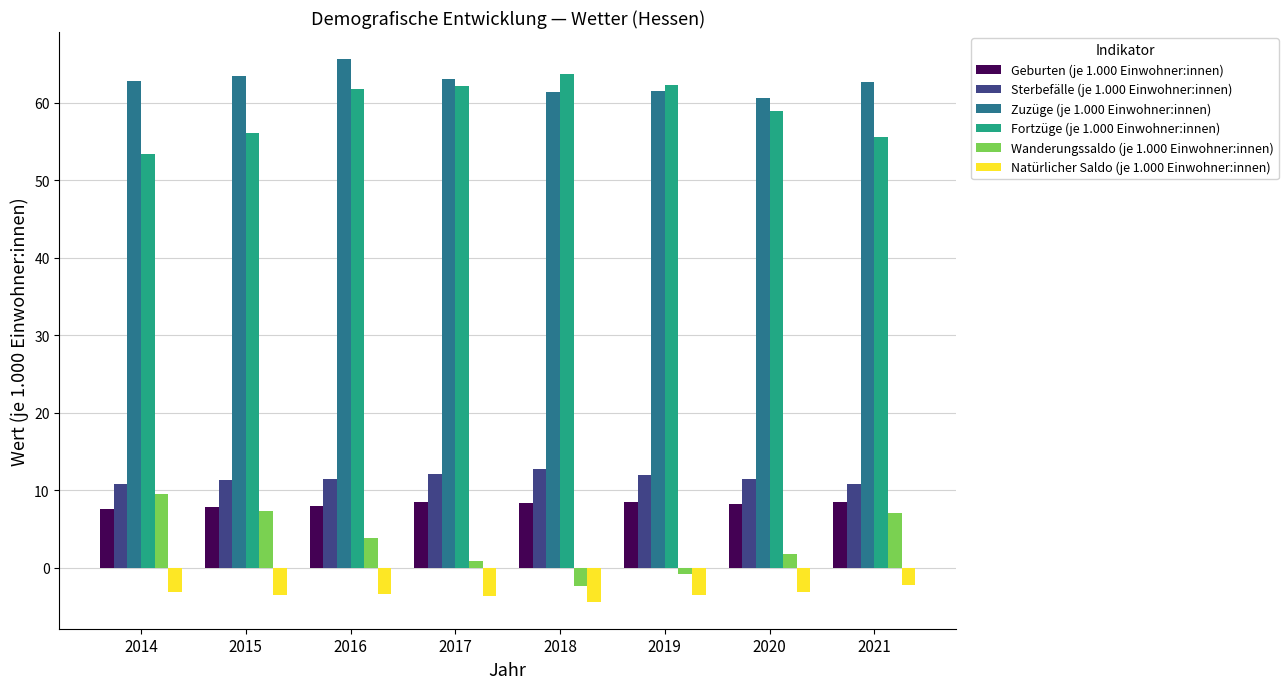

How many bars are there in total?

48